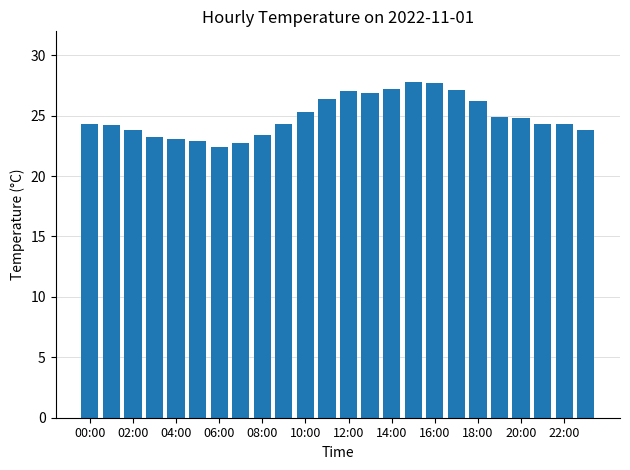

What is the maximum value shown in the chart?

27.8